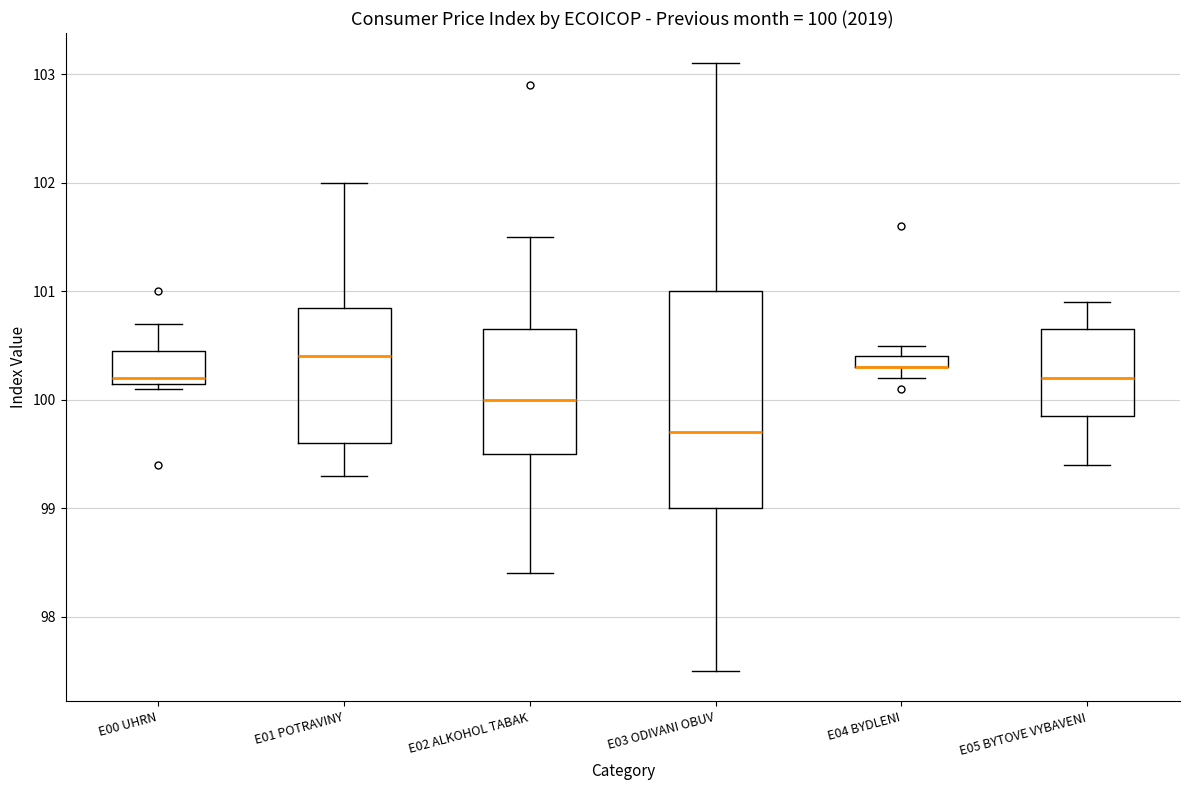

Comparing the boxes themselves (not the whiskers), which one is the tallest?

E03 ODIVANI OBUV